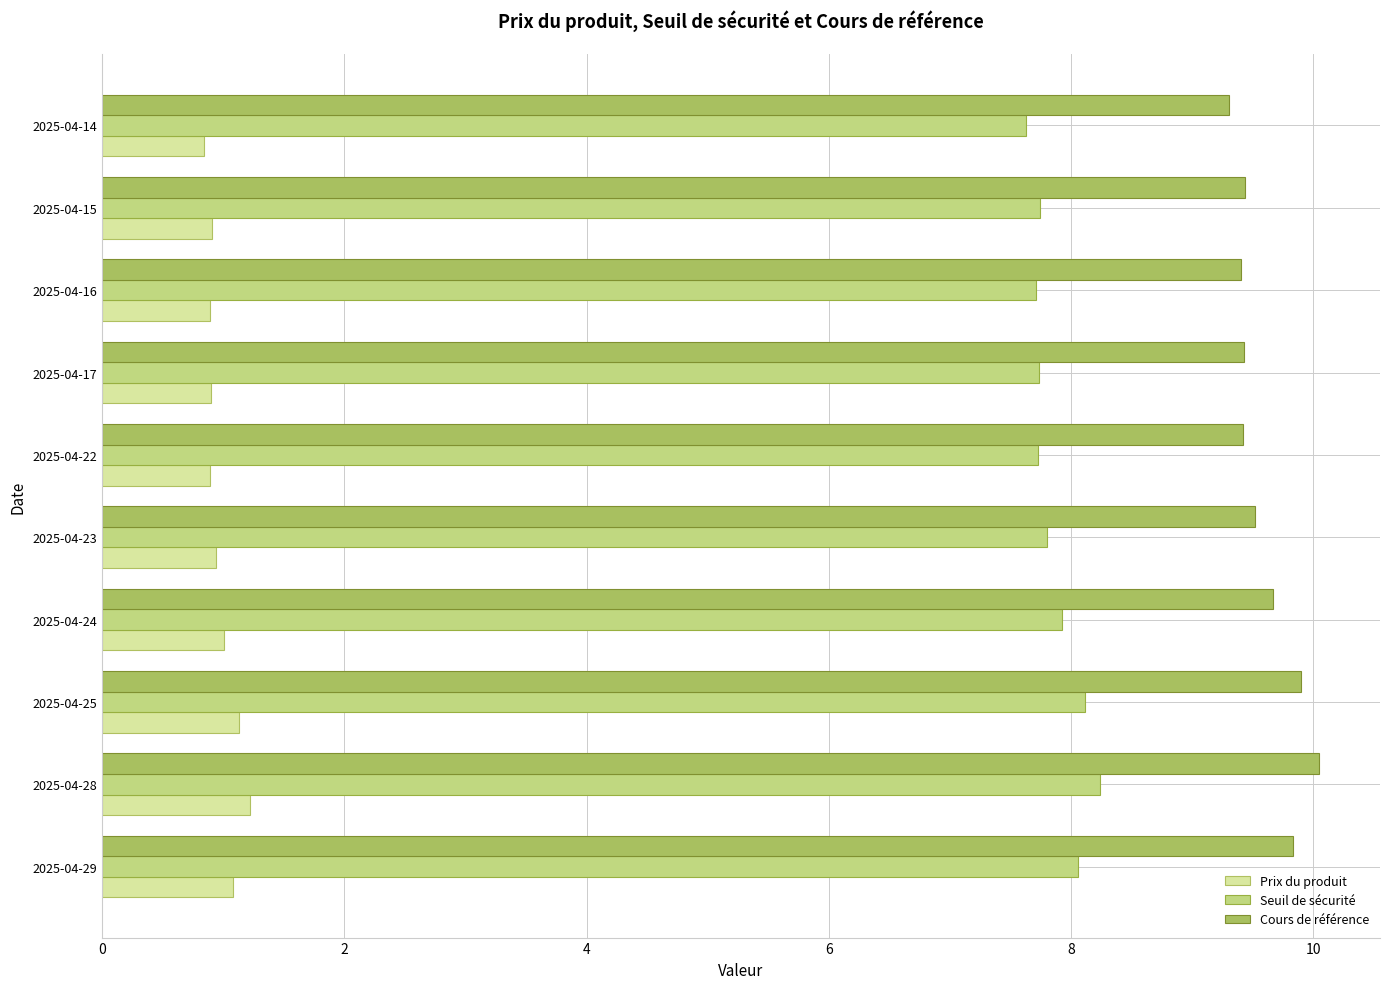

What is the minimum value shown in the chart?

0.8